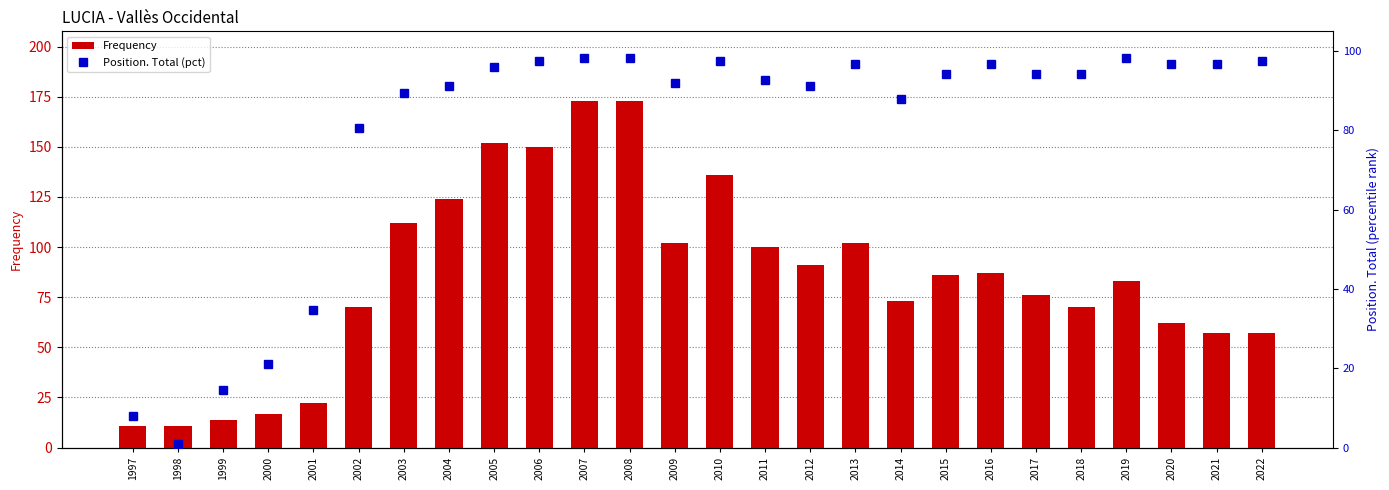

What is the sum of the Position. Total (pct) values at 2015 and 2022?

191.9